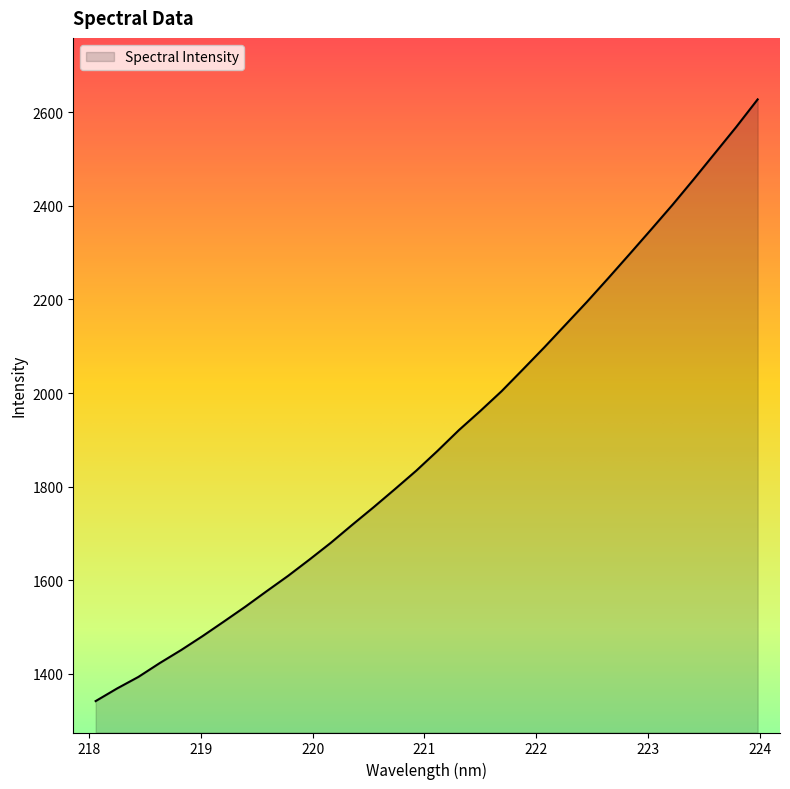

What is the minimum value shown in the chart?

1342.1